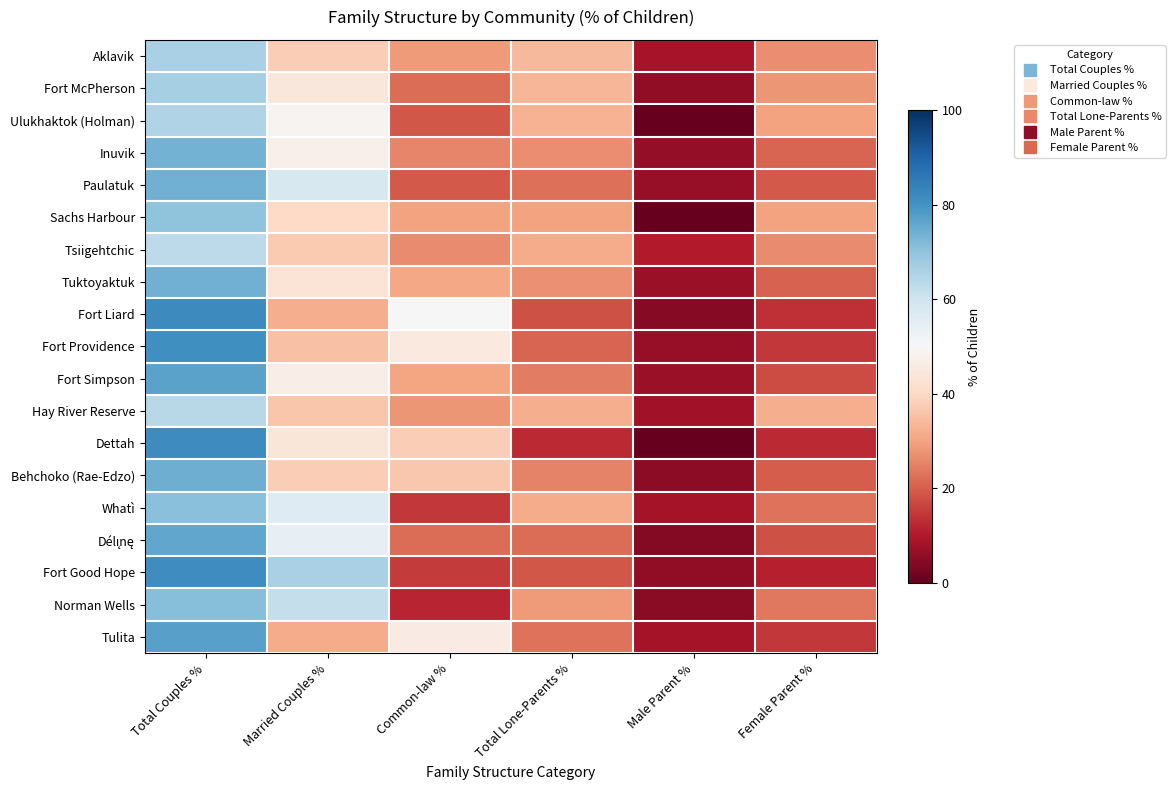

Which series changed the most between Common-law % and Male Parent %?

Fort Liard